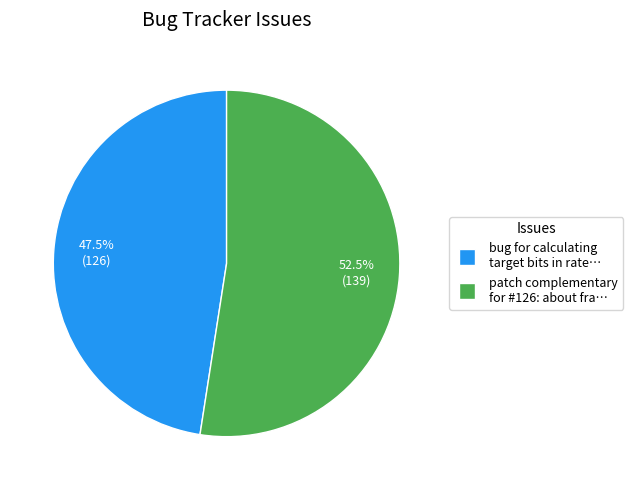

Does any single category account for the majority?

Yes